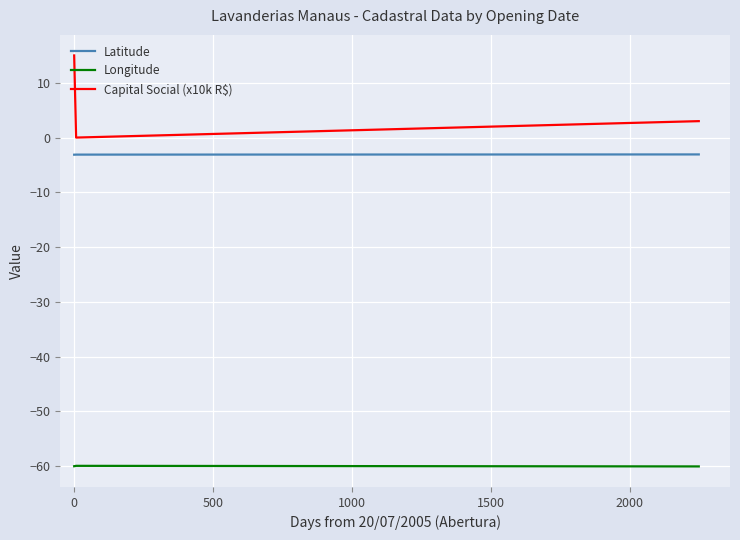

Which series has the largest total across all categories?

Capital Social (x10k R$)